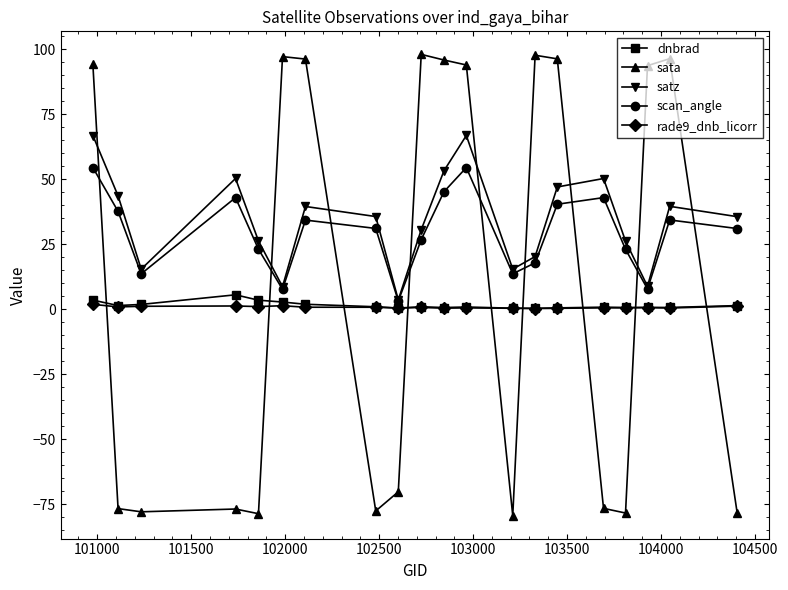

True or false: sata has more than 1 interior local peaks.

True